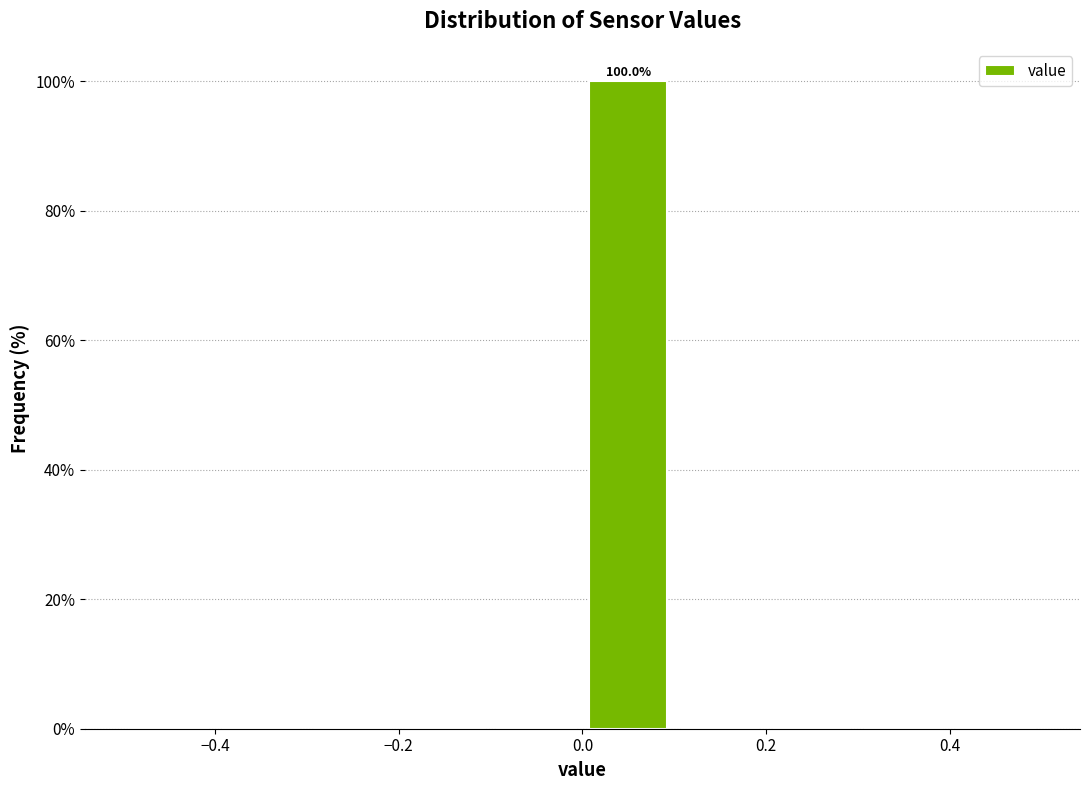

Over which range of the x-axis is the bar tallest?

0.0 to 0.1